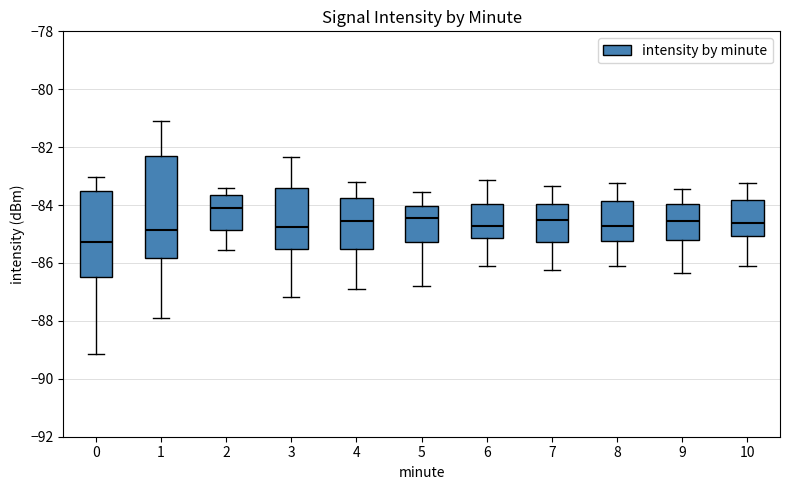

Where is the lower edge of the box at x = 3 on the y-axis? The values are not printed on the chart, so give them approximately, as read against the axis.

-85.6